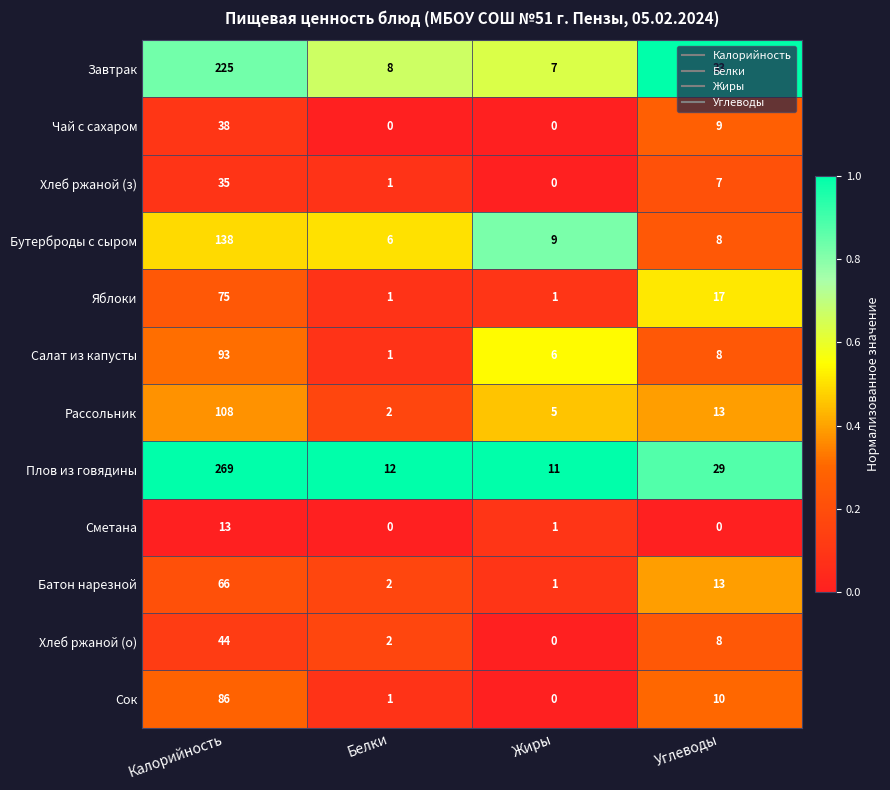

At which label does Сметана reach its peak?

Калорийность